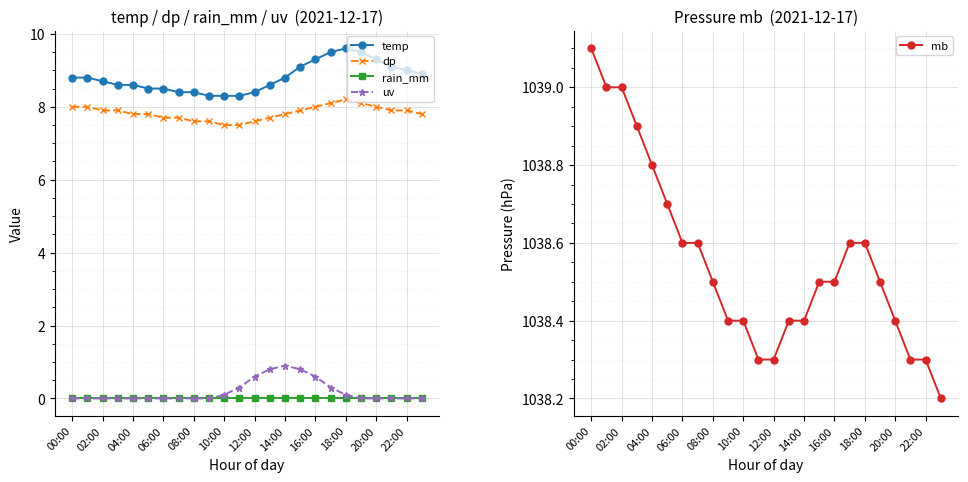

The value of dp at 00:00 is 8.0. True or false?

True